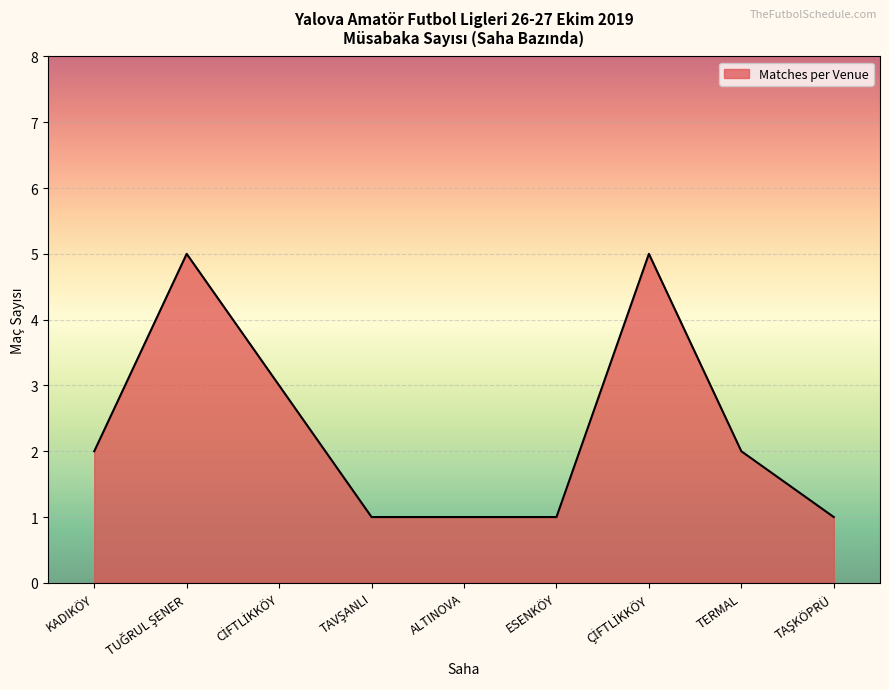

True or false: there are more than 2 points higher than both neighbors.

False